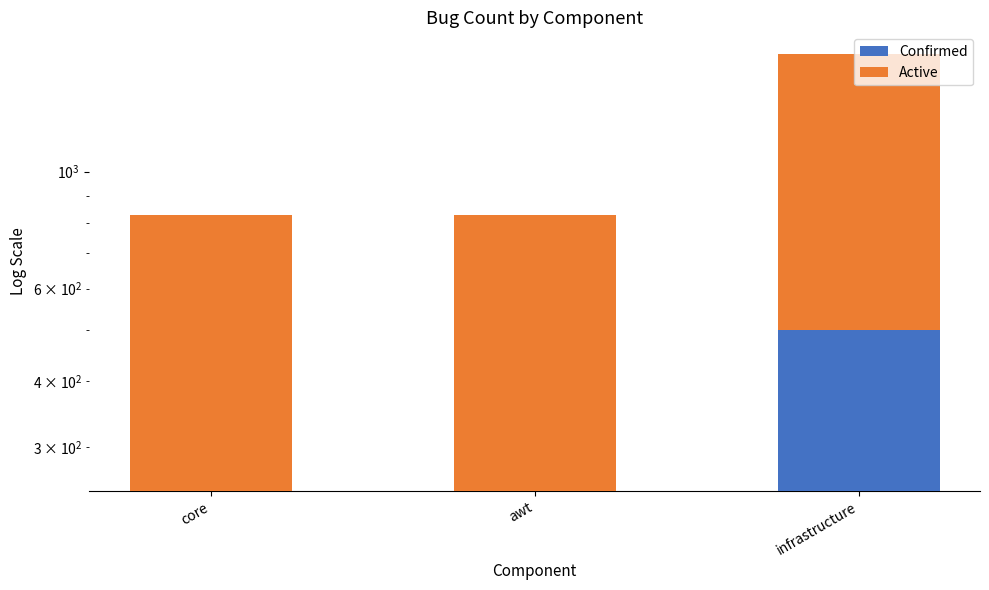

What is the maximum value shown in the chart?

1169